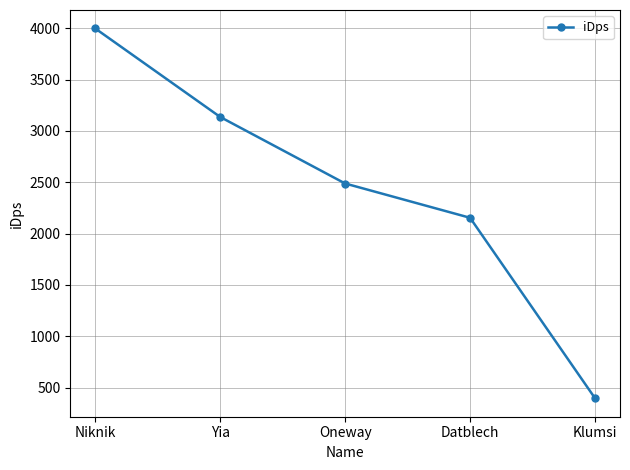

What is the change in value from Oneway to Klumsi?

-2091.4